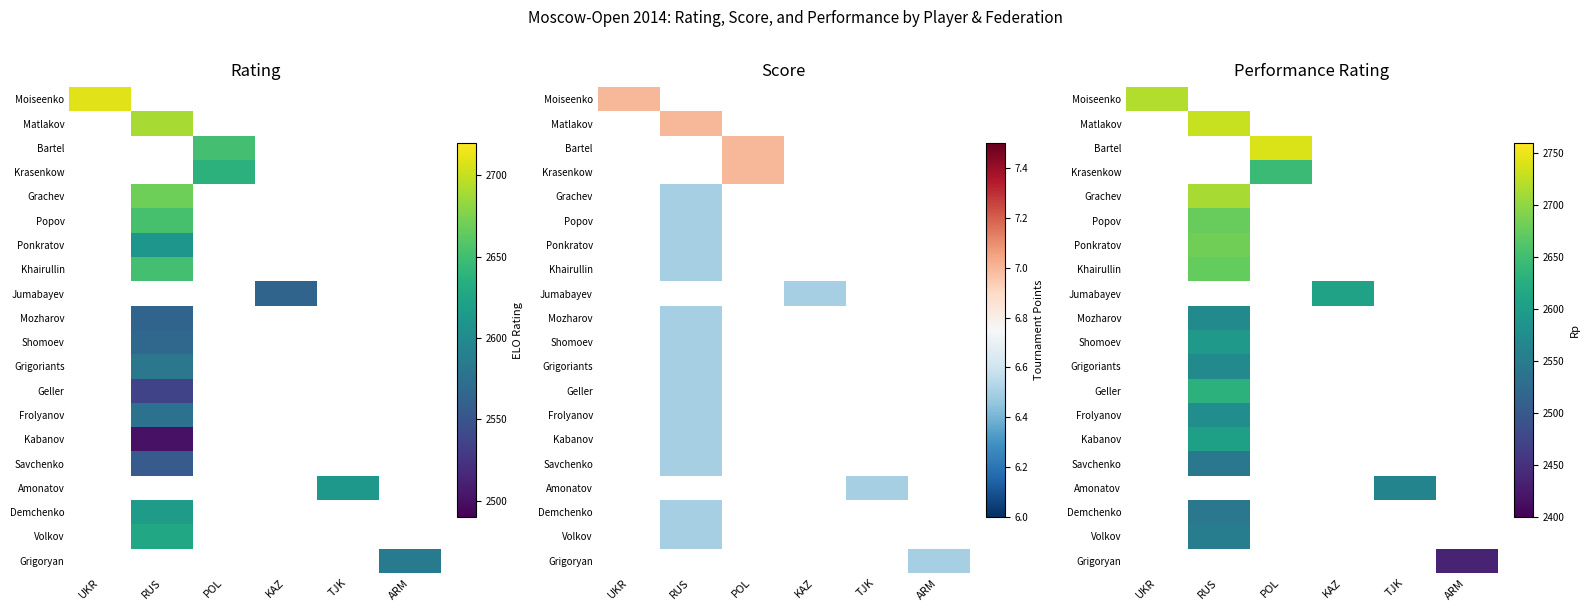

How many series are shown in this chart?

20